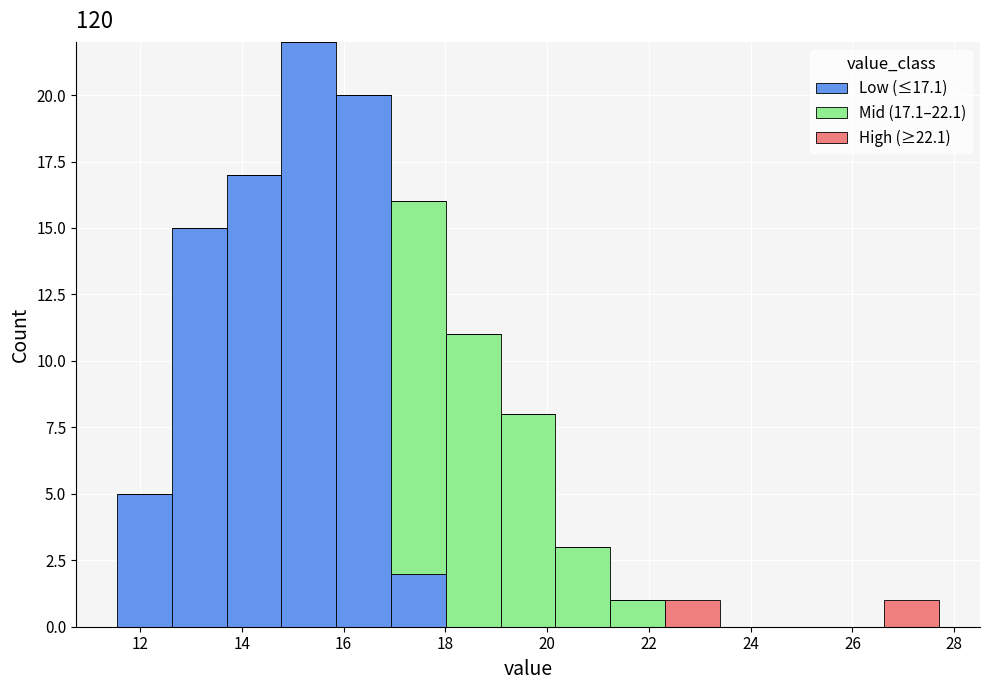

Which range on the x-axis has the tallest stacked bar (by total height)?

14.8 to 15.8